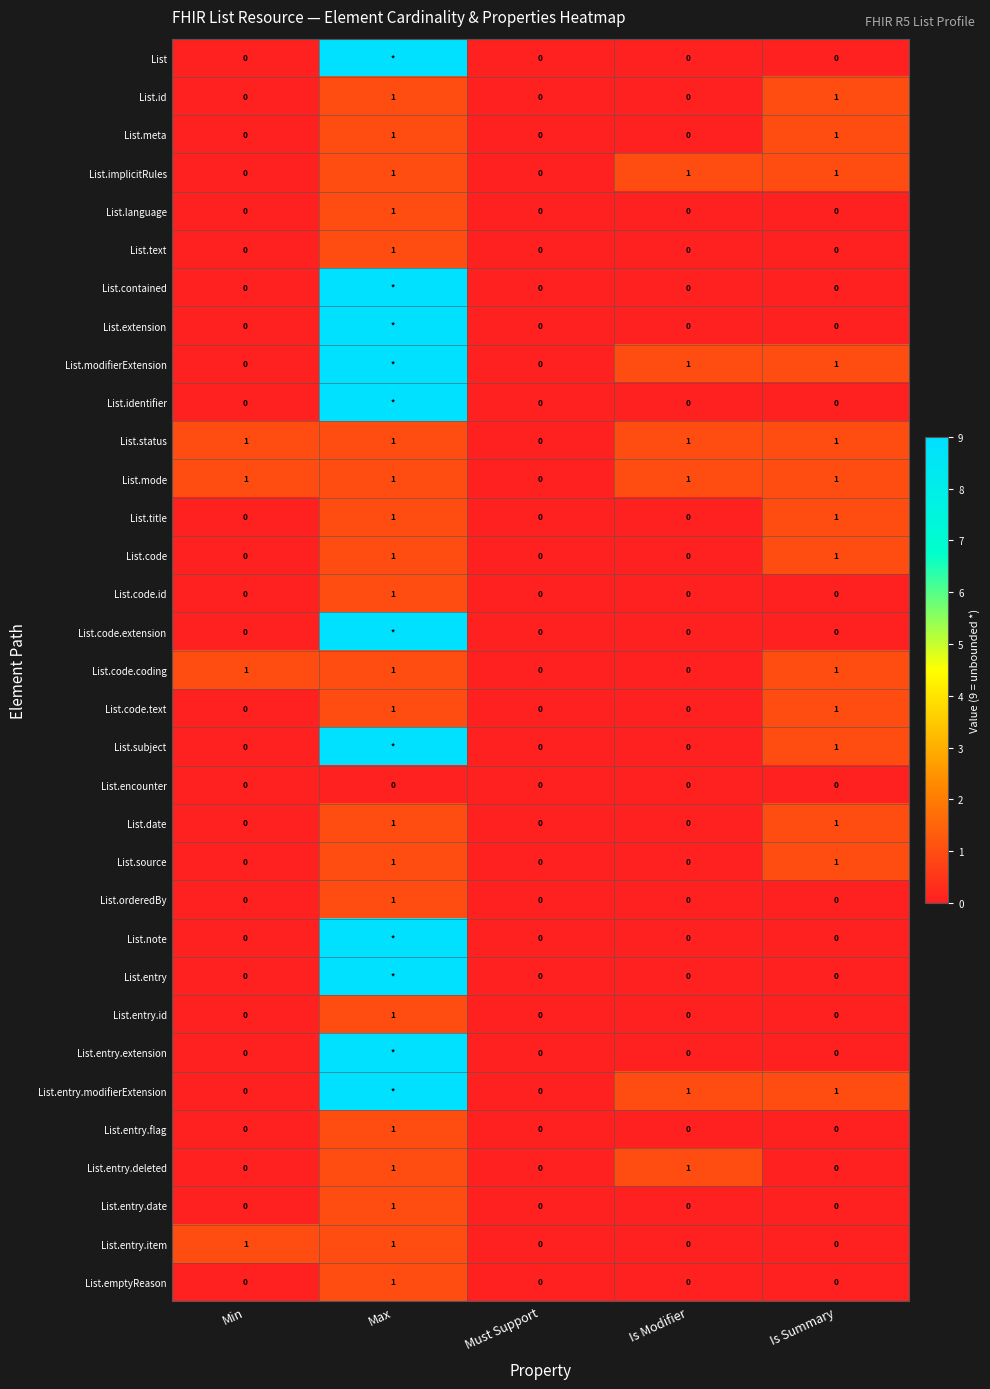

At which label does List.emptyReason reach its peak?

Max